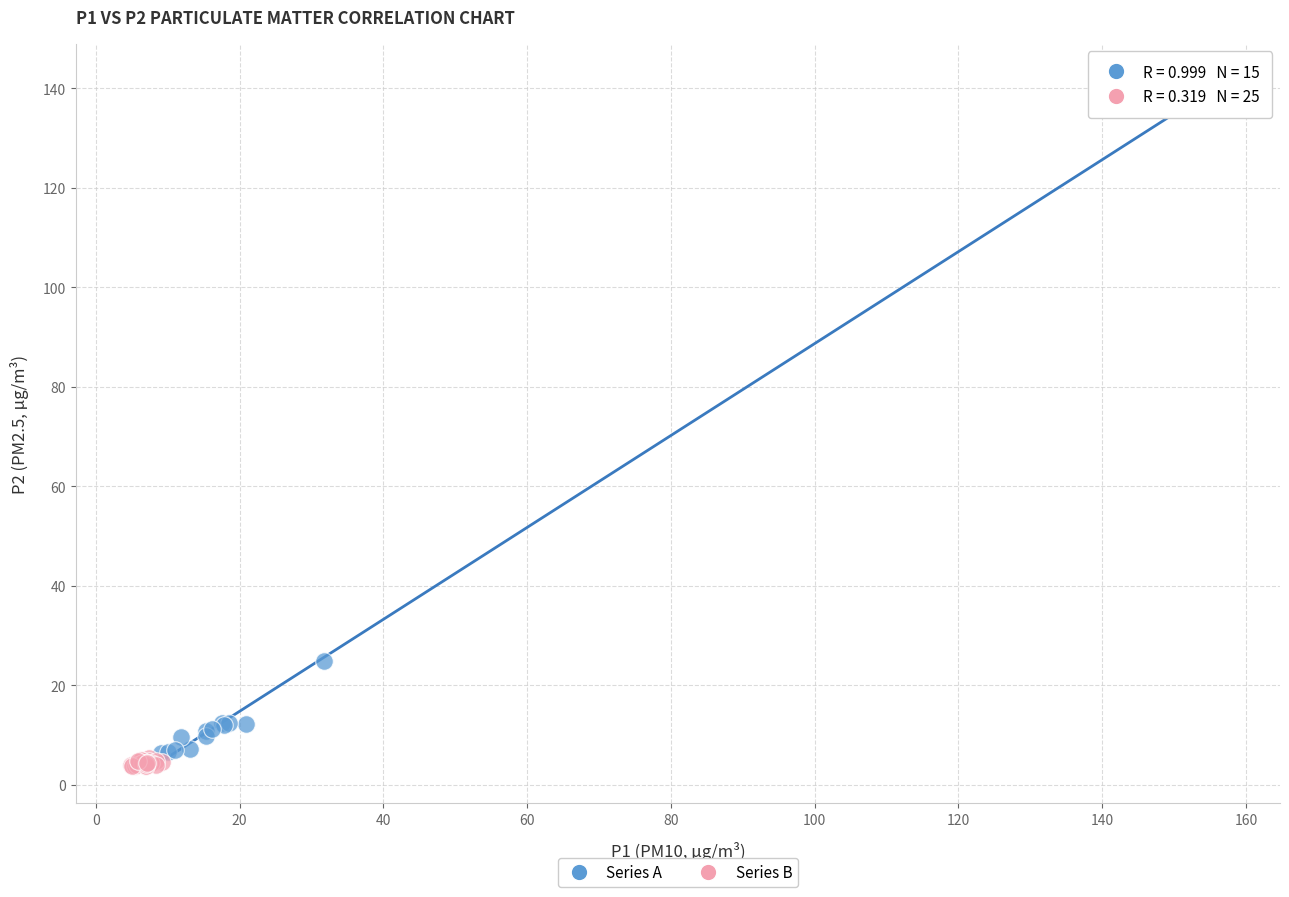

Which series has the widest spread of Y values?

Series A